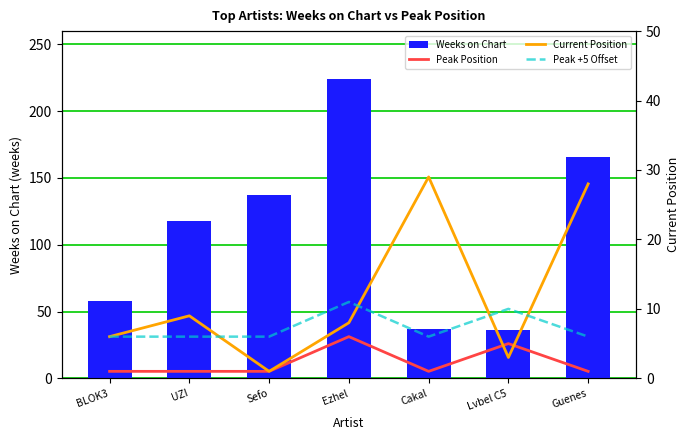

Which has a higher value, Sefo or Lvbel C5?

Sefo